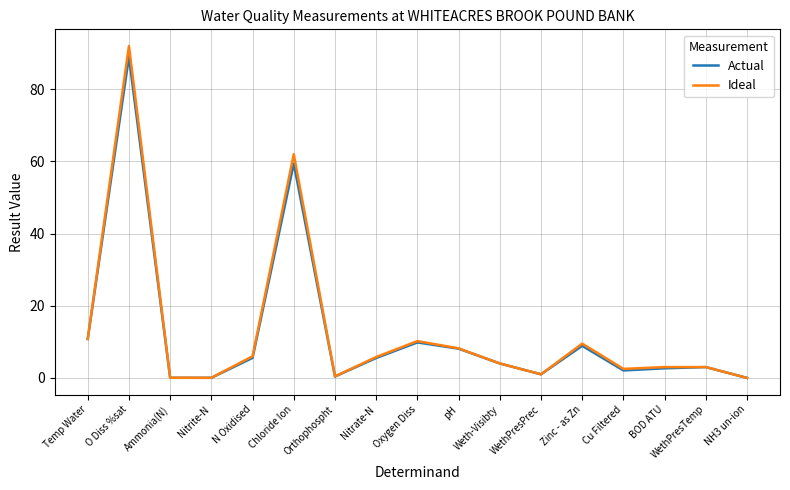

Which category has the highest value across all series?

O Diss %sat